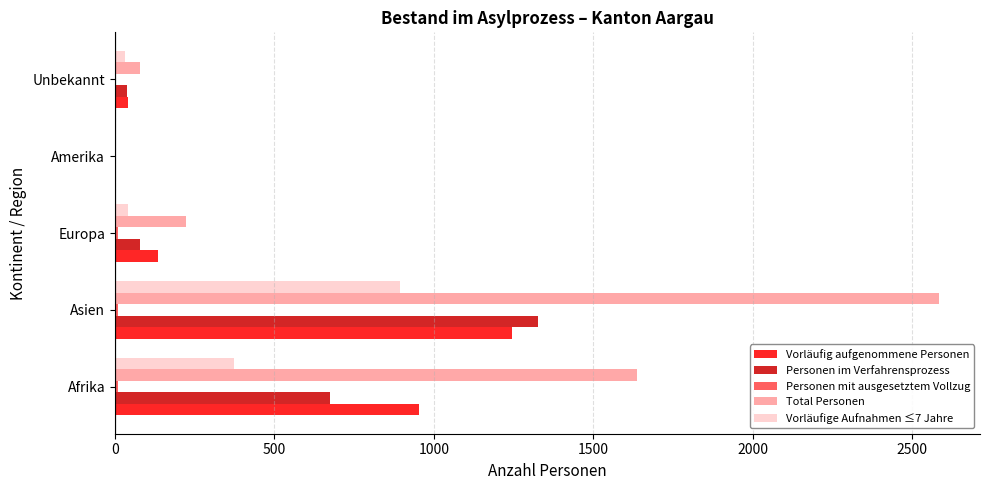

True or false: Vorläufig aufgenommene Personen has a value of 954 at Afrika.

True